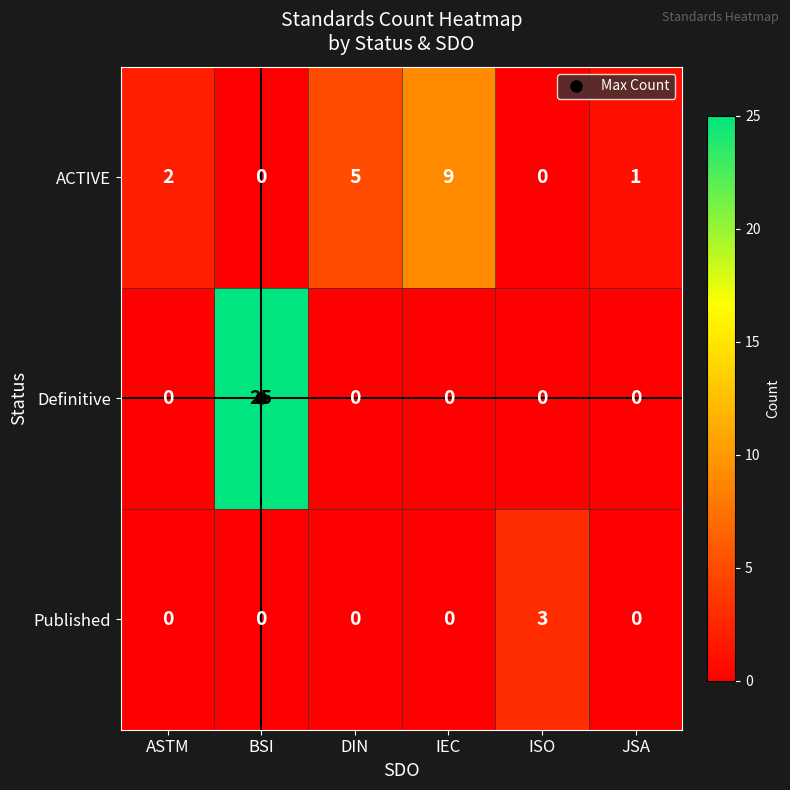

List the series in order of their overall mean, lowest first.

Published, ACTIVE, Definitive